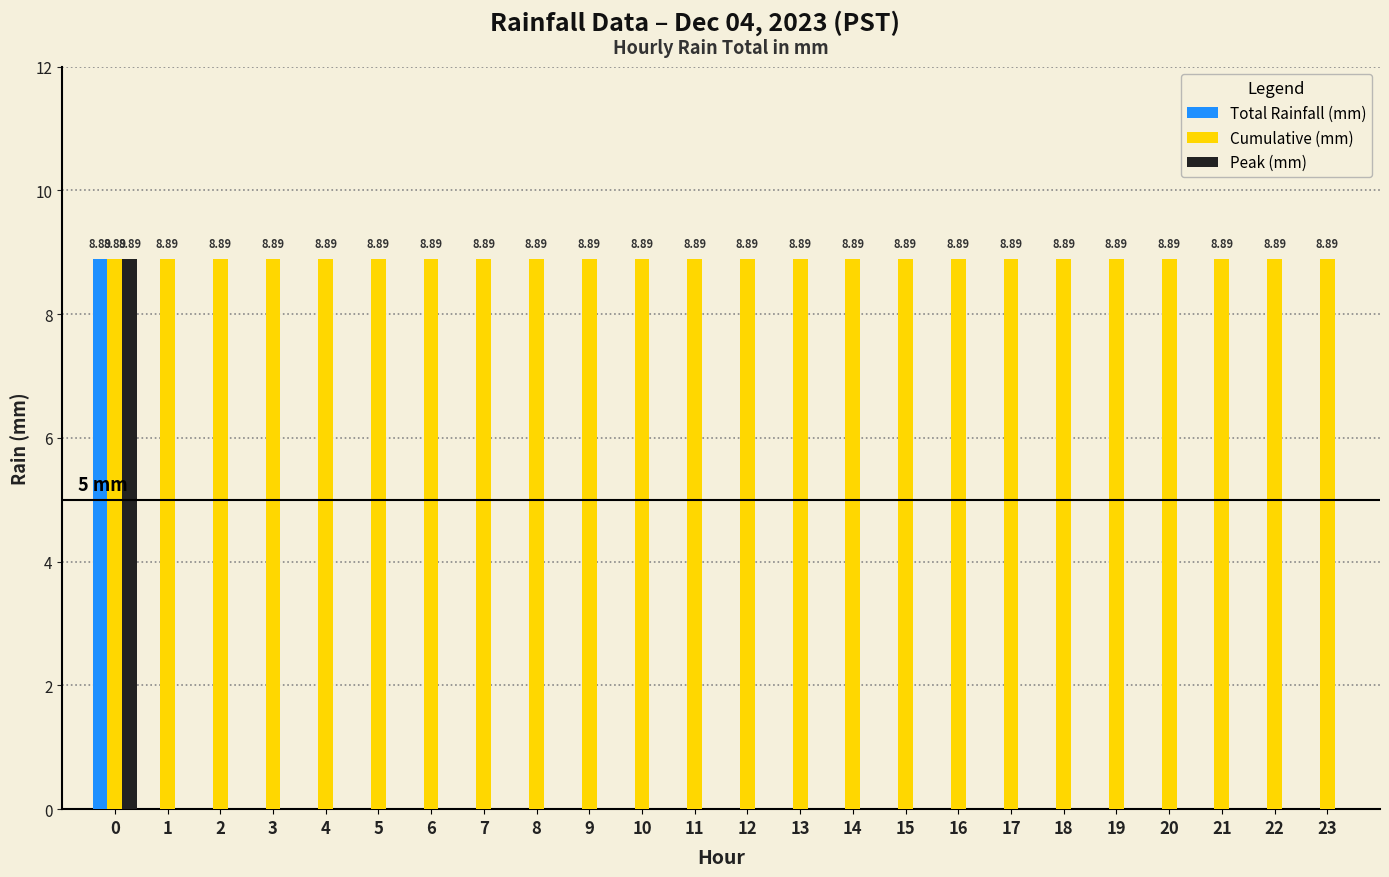

What is the total value across all series at 7?

8.9